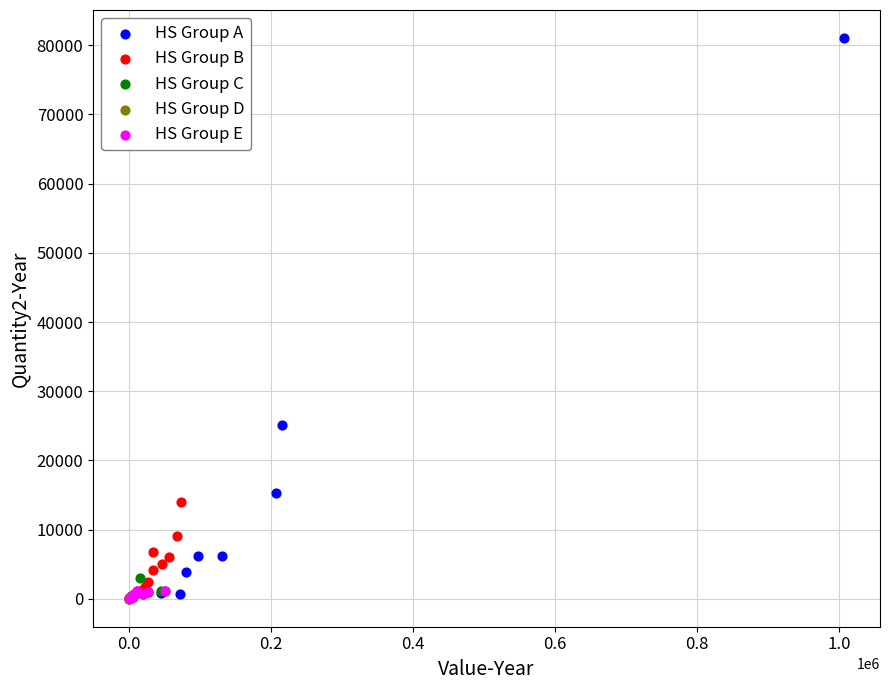

Which series has the widest spread of Y values?

HS Group A